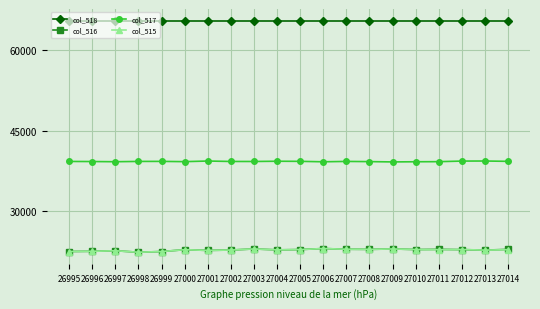

Is it true that col_517 equals 24496 at 26999?

False